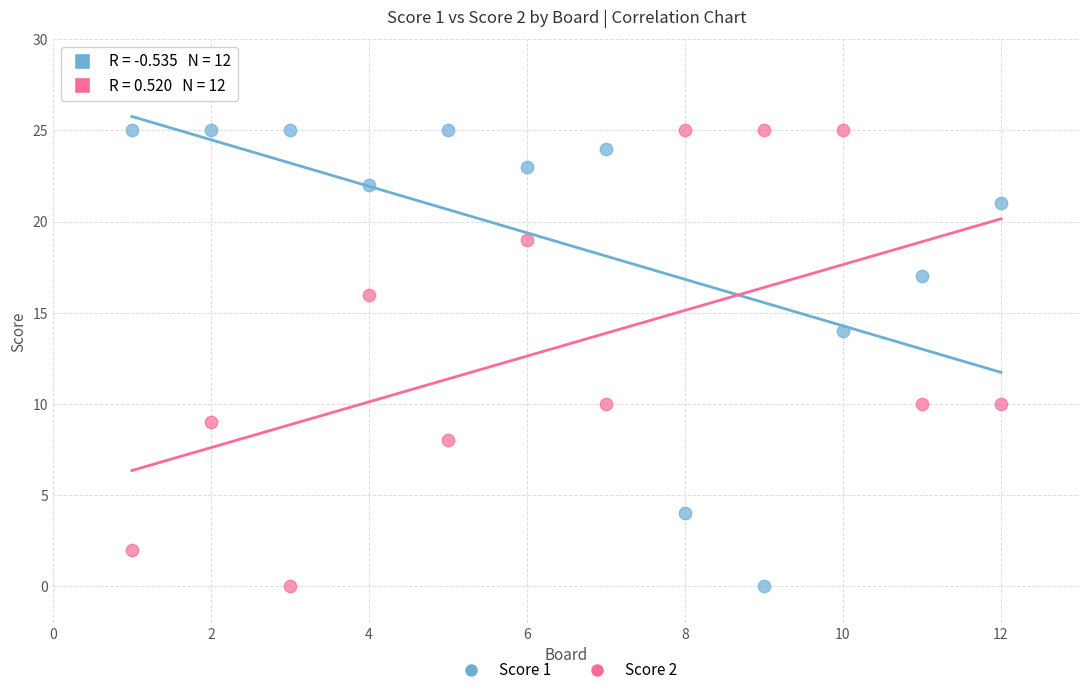

Across all data points, what is the range of Y values (max minus min)?

25